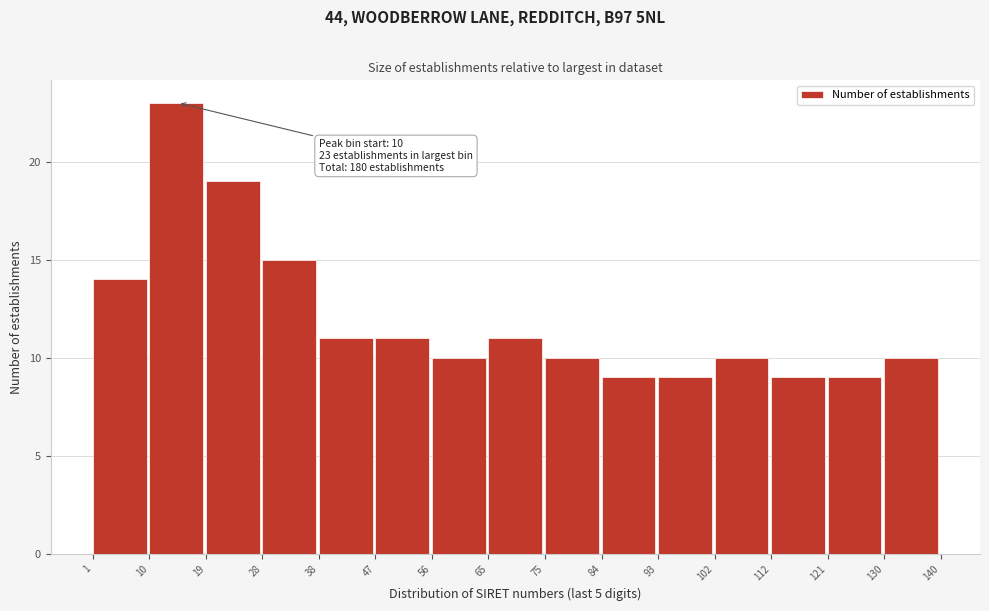

Over which range of the x-axis is the bar tallest?

10 to 19